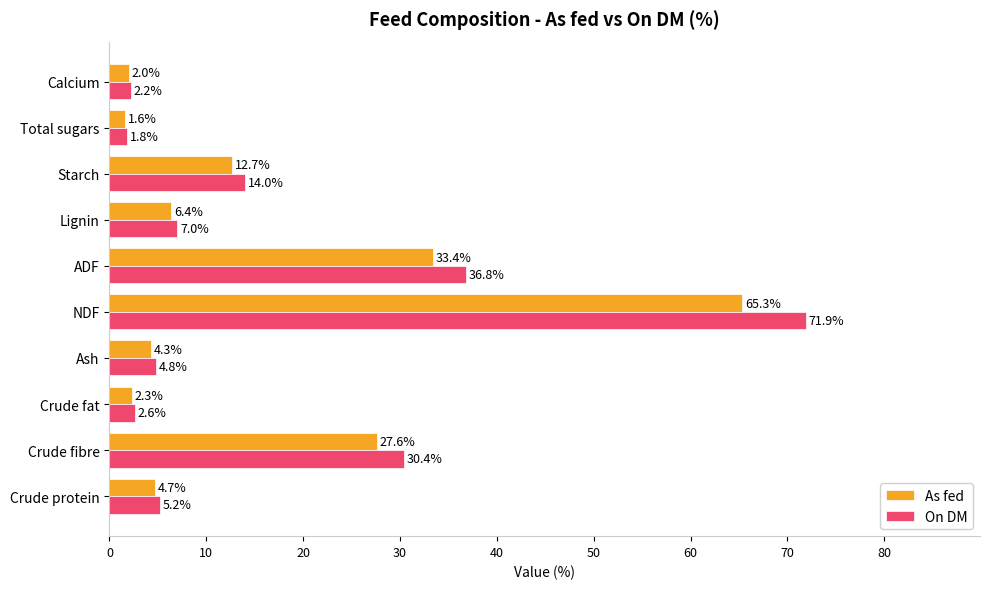

The On DM series shows 18.9 at Crude fibre. True or false?

False